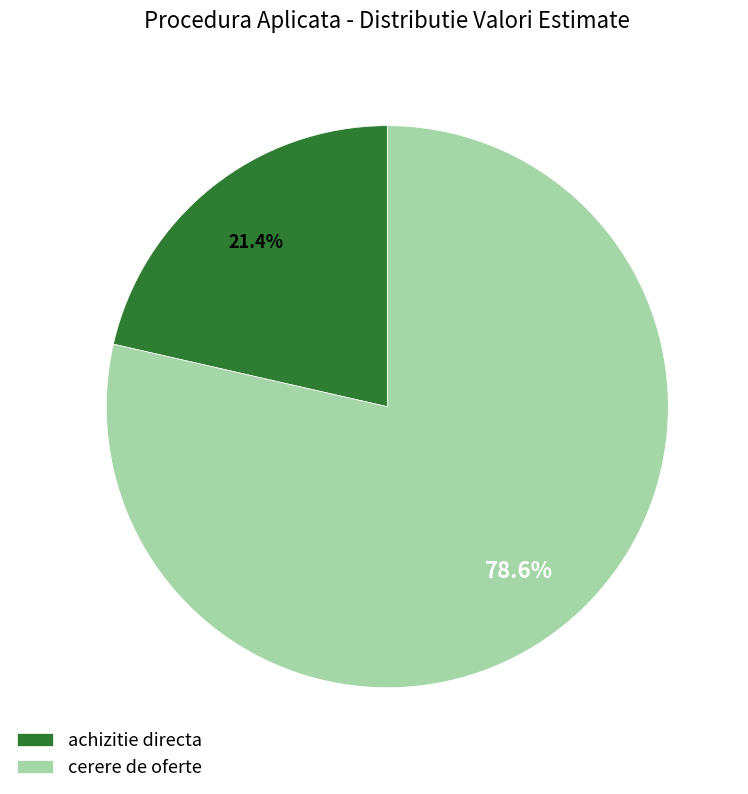

What is the ratio of the value at achizitie directa to the value at cerere de oferte?

0.3